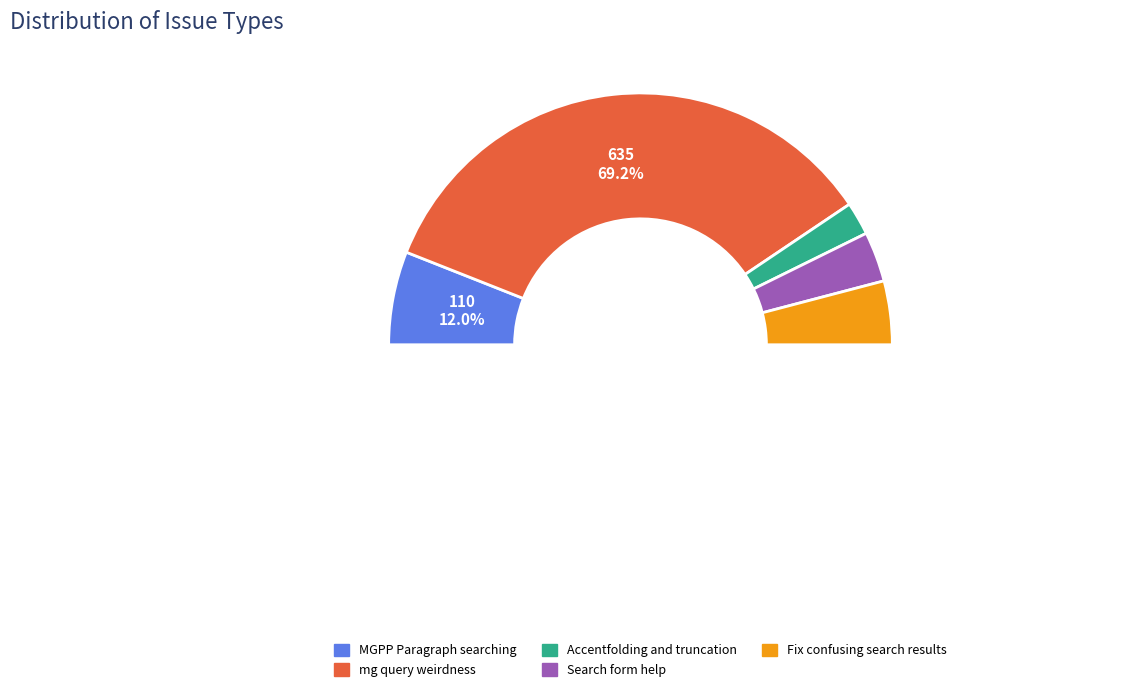

To the nearest percent, what is the difference between the Search form help and mg query weirdness slice percentages?

63%